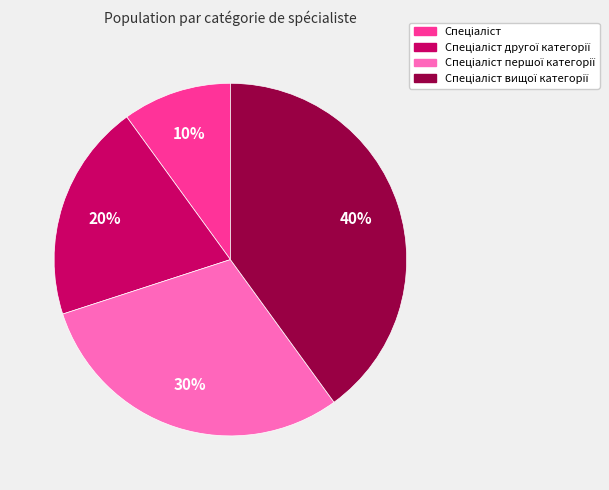

How many segments does this pie chart have?

4